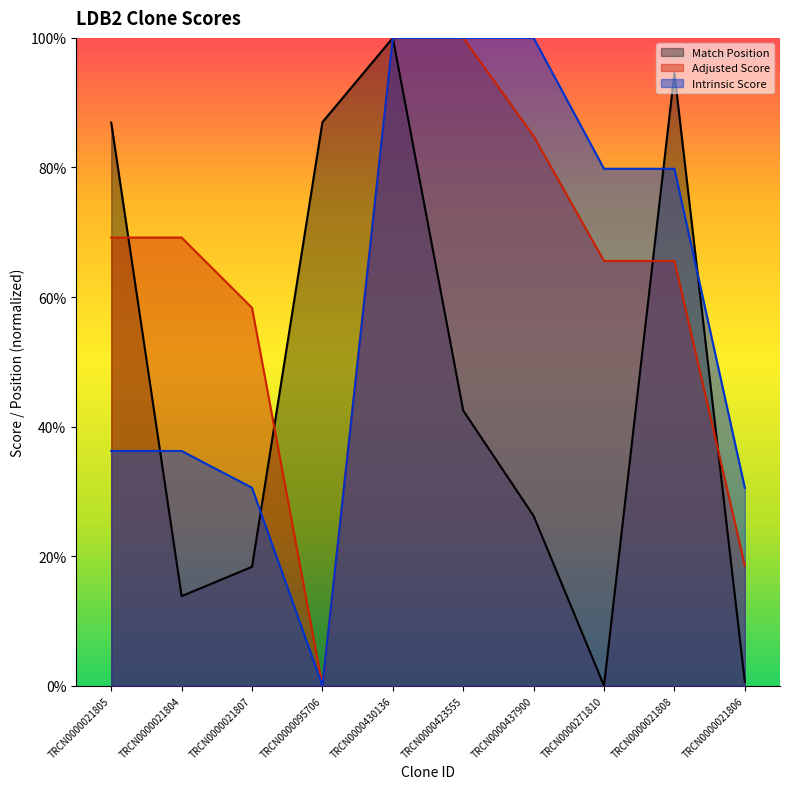

Which series has the largest total across all categories?

Adjusted Score